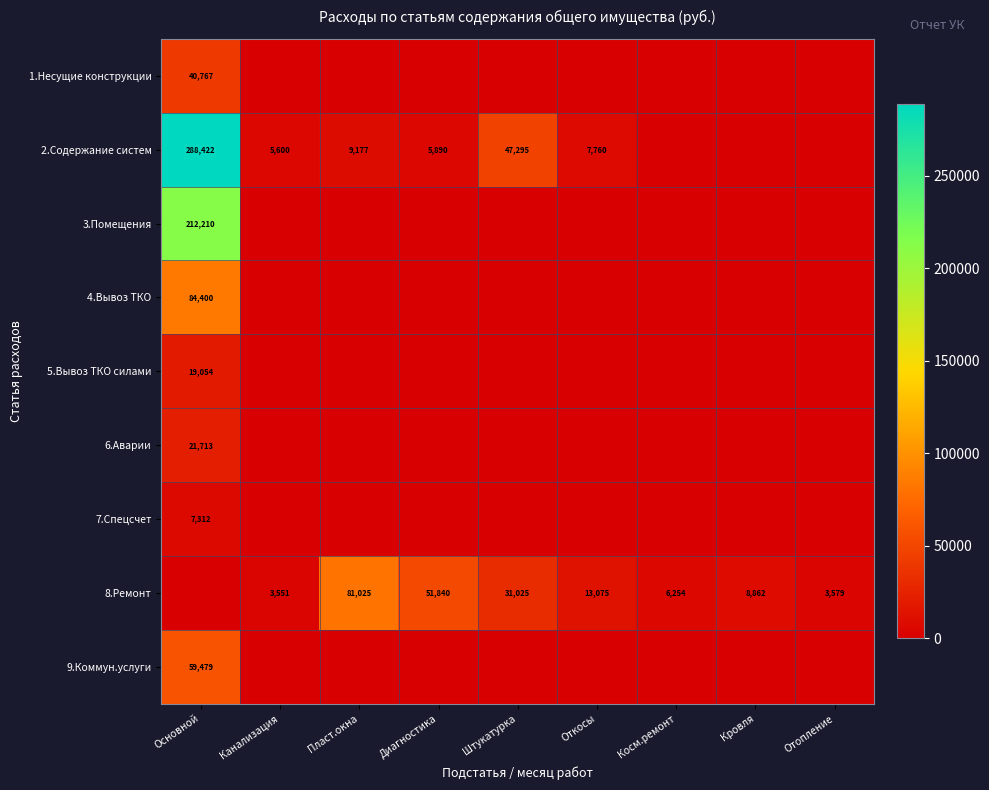

The value of 1.Несущие конструкции at Основной is 60425. True or false?

False